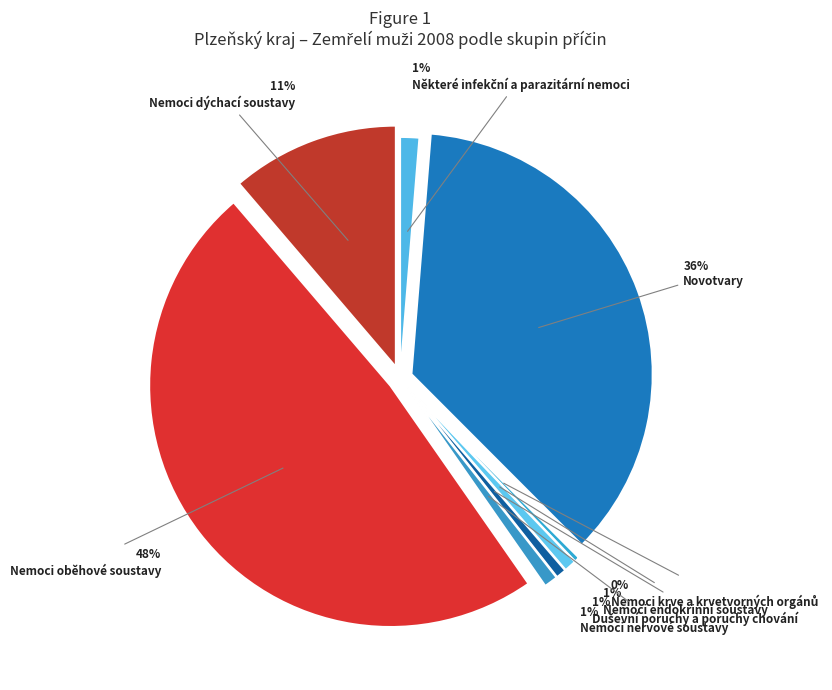

Which slice is the largest?

Nemoci oběhové soustavy